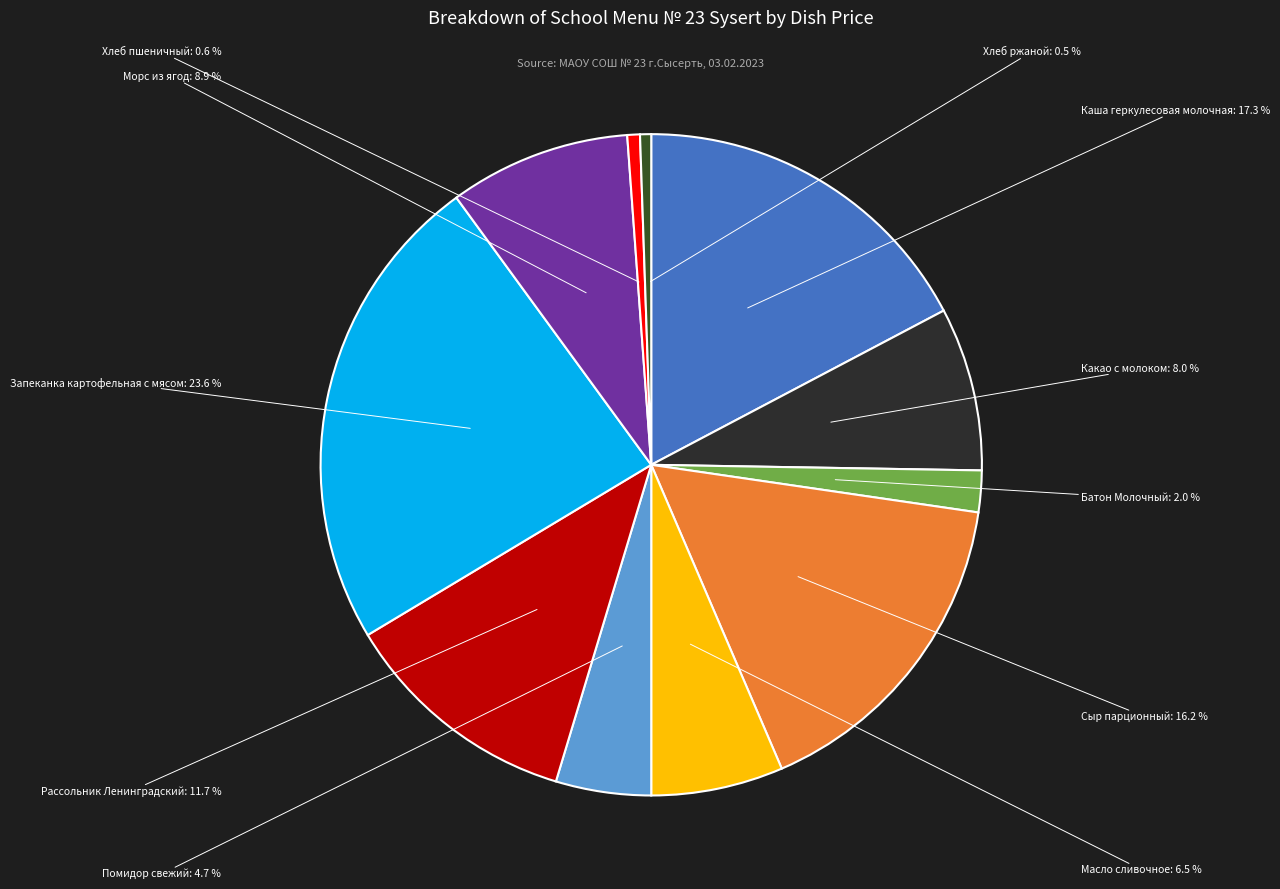

How many segments does this pie chart have?

11